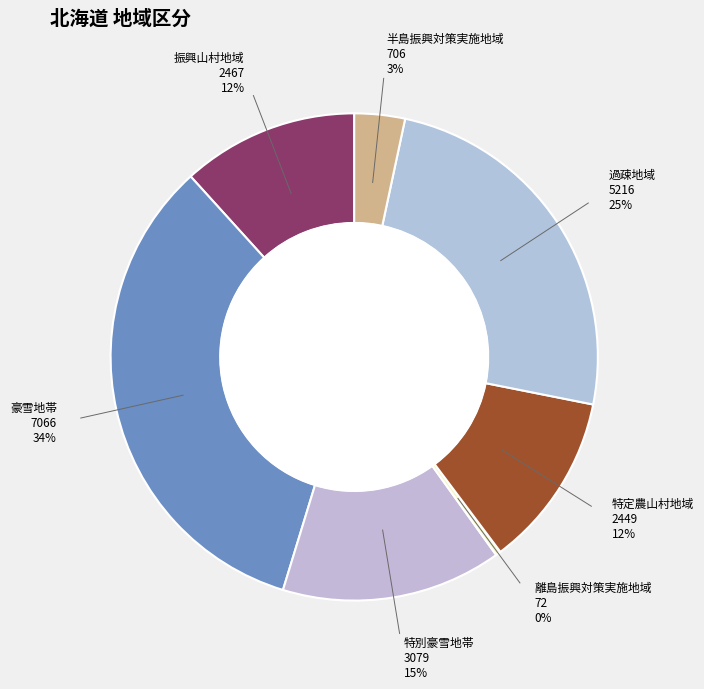

Does 豪雪地帯 represent more than half of the total?

No